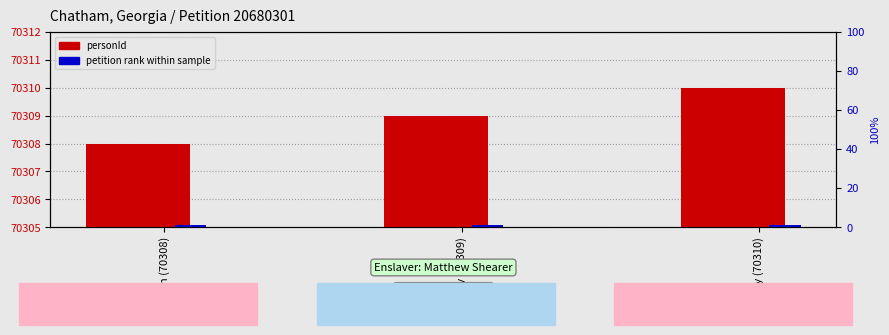

How many categories are shown in the chart?

3